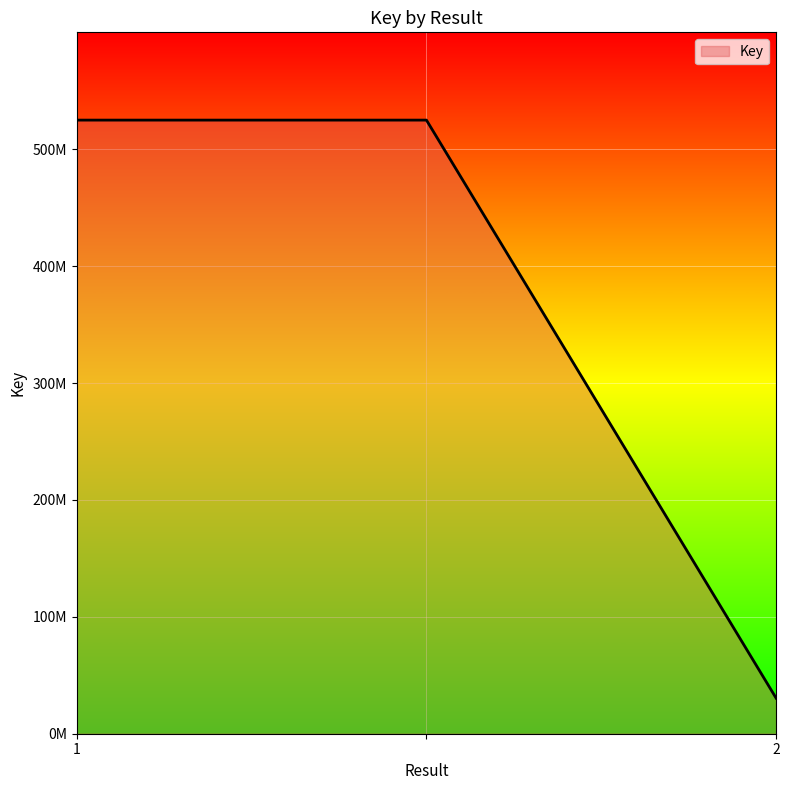

What is the greatest value displayed?

524910805